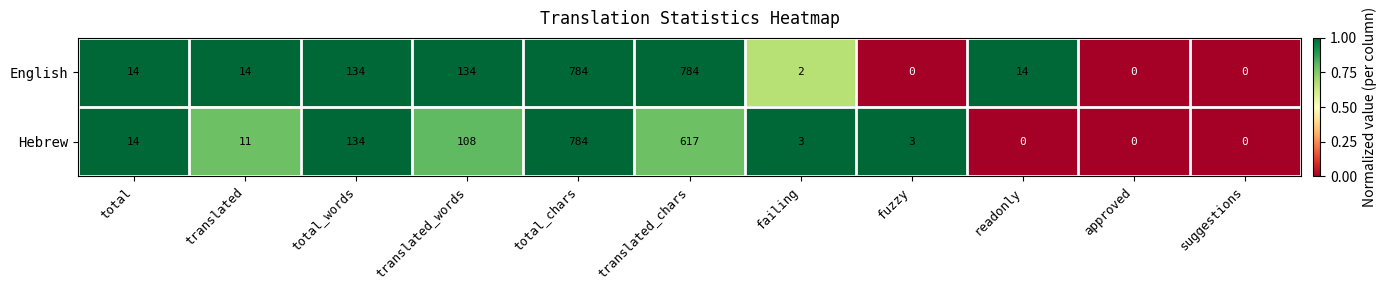

Read the Hebrew value at translated.

11